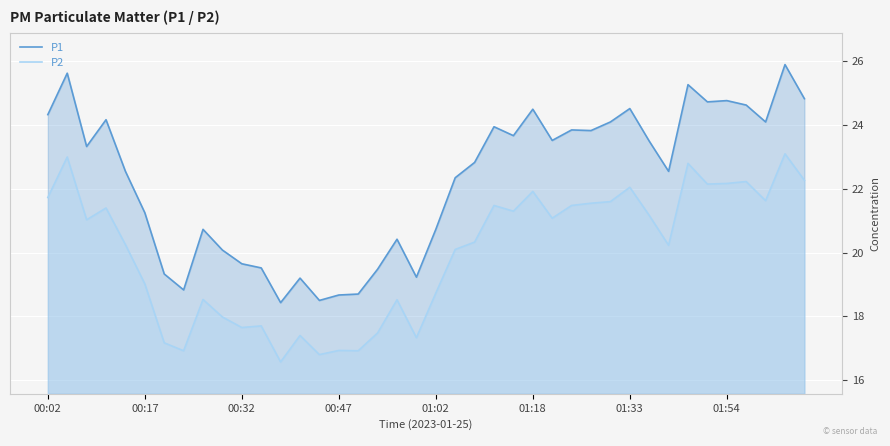

What is the smallest value displayed?

16.6